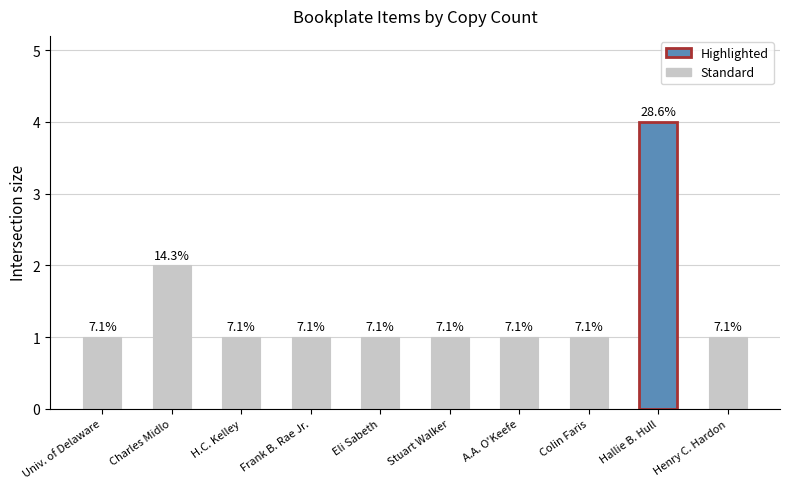

Rank the categories by value from lowest to highest.

Univ. of Delaware, H.C. Kelley, Frank B. Rae Jr., Eli Sabeth, Stuart Walker, A.A. O'Keefe, Colin Faris, Henry C. Hardon, Charles Midlo, Hallie B. Hull